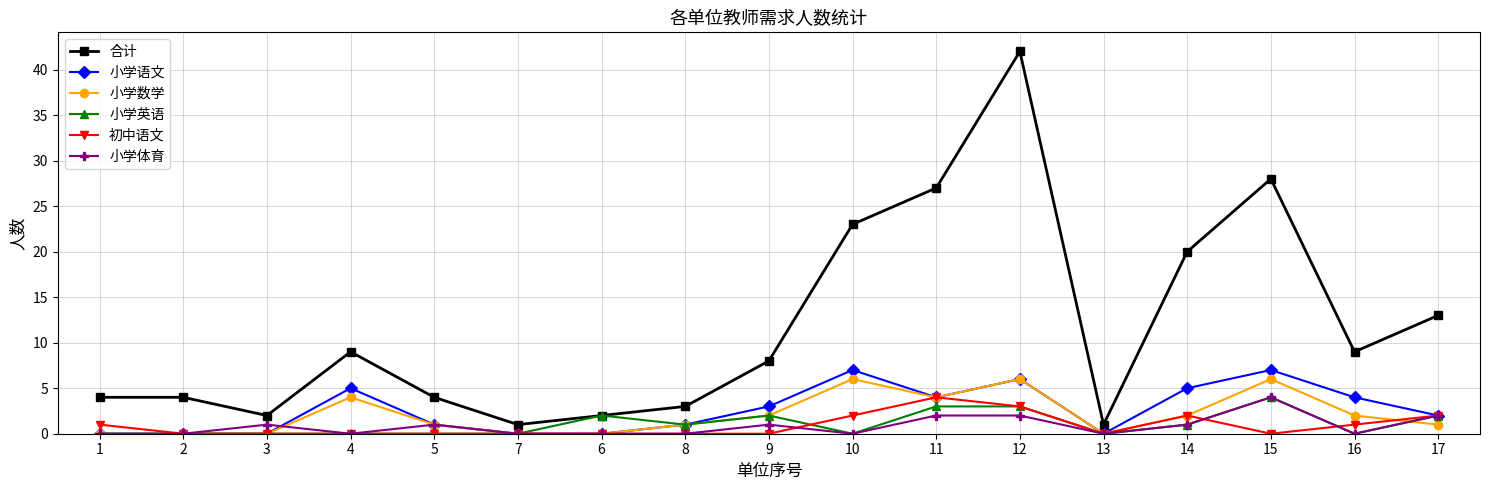

True or false: 合计 has a value of 11 at 14.

False